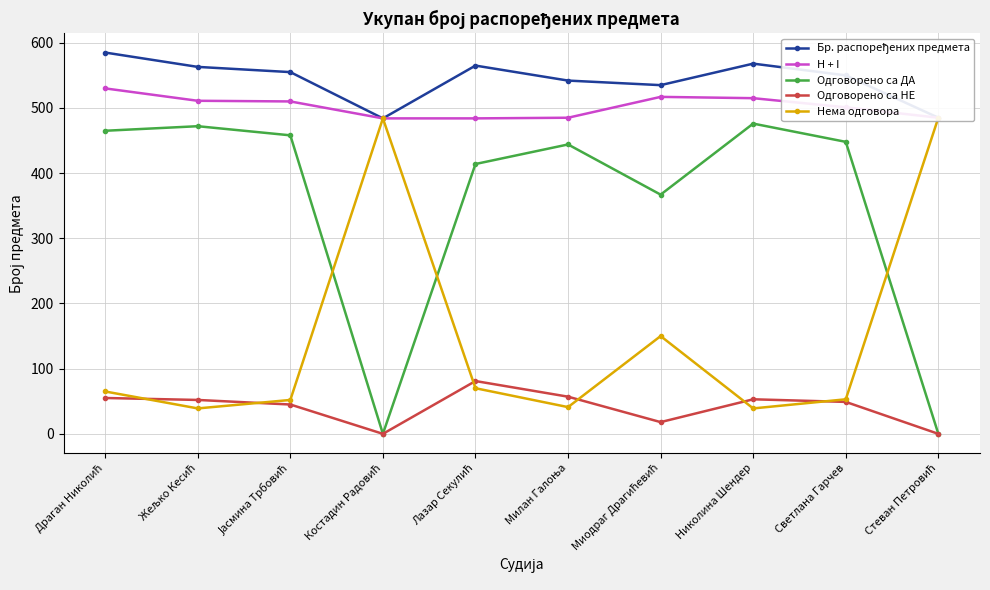

Between Николина Шендер and Светлана Гарчев, which series saw the biggest shift?

Одговорено са ДА